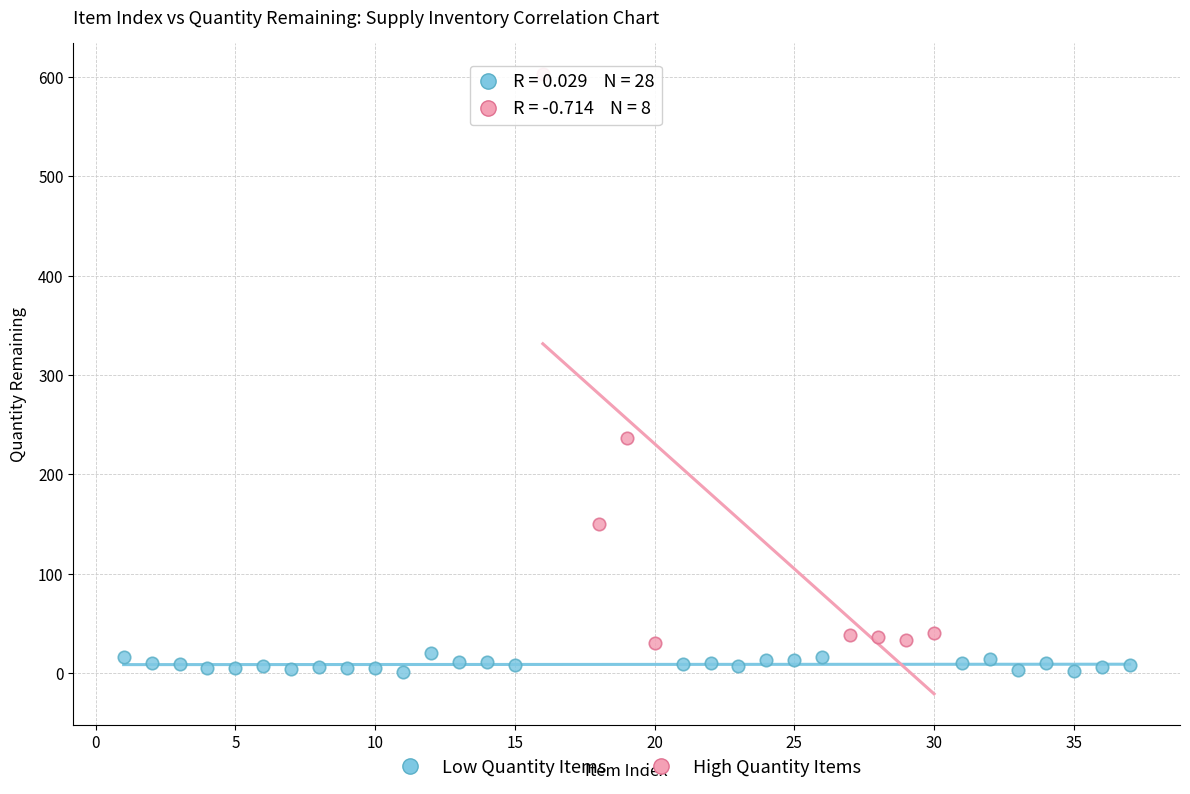

What are all the series names shown in the legend?

Low Quantity Items, High Quantity Items